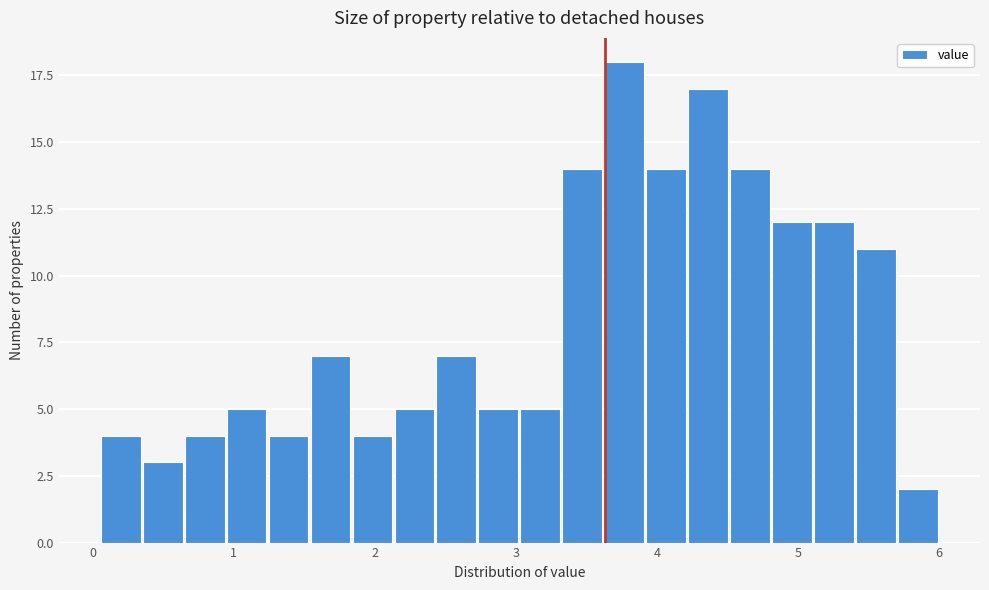

Around what value on the x-axis is the tallest bar? Give the approximate position of its centre, as read against the axis.

3.8